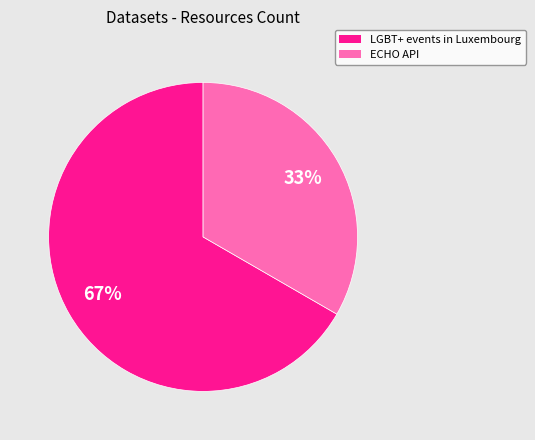

To the nearest percent, what is the average slice percentage?

50%